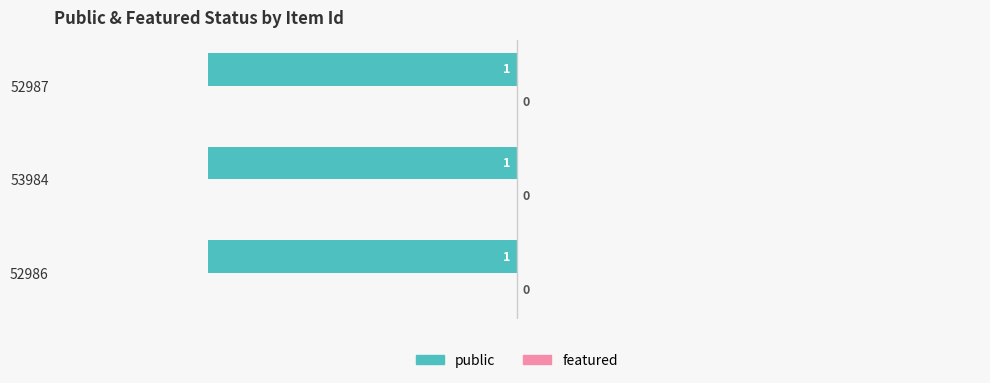

What is the maximum value shown in the chart?

1